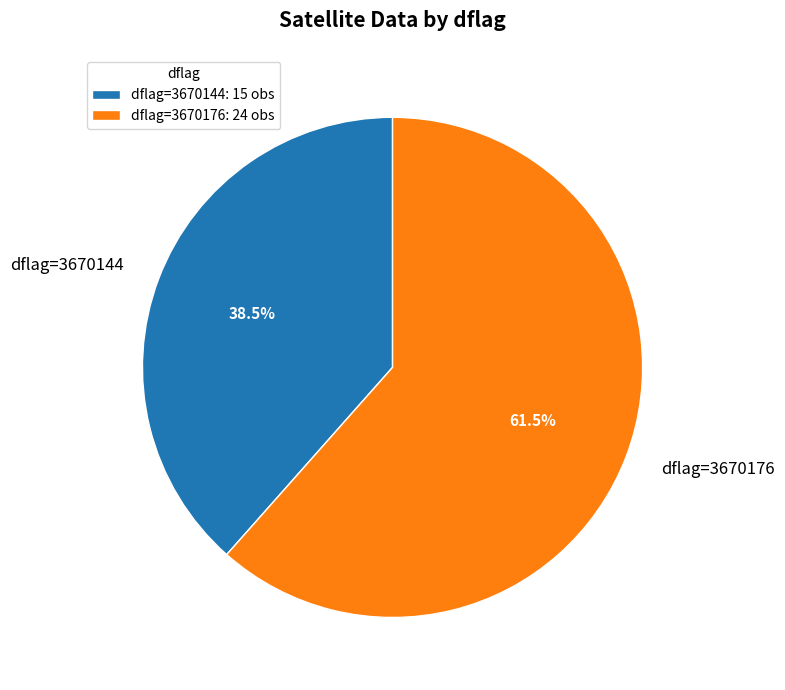

Combined, what portion of the pie is dflag=3670144 and dflag=3670176?

100.0%